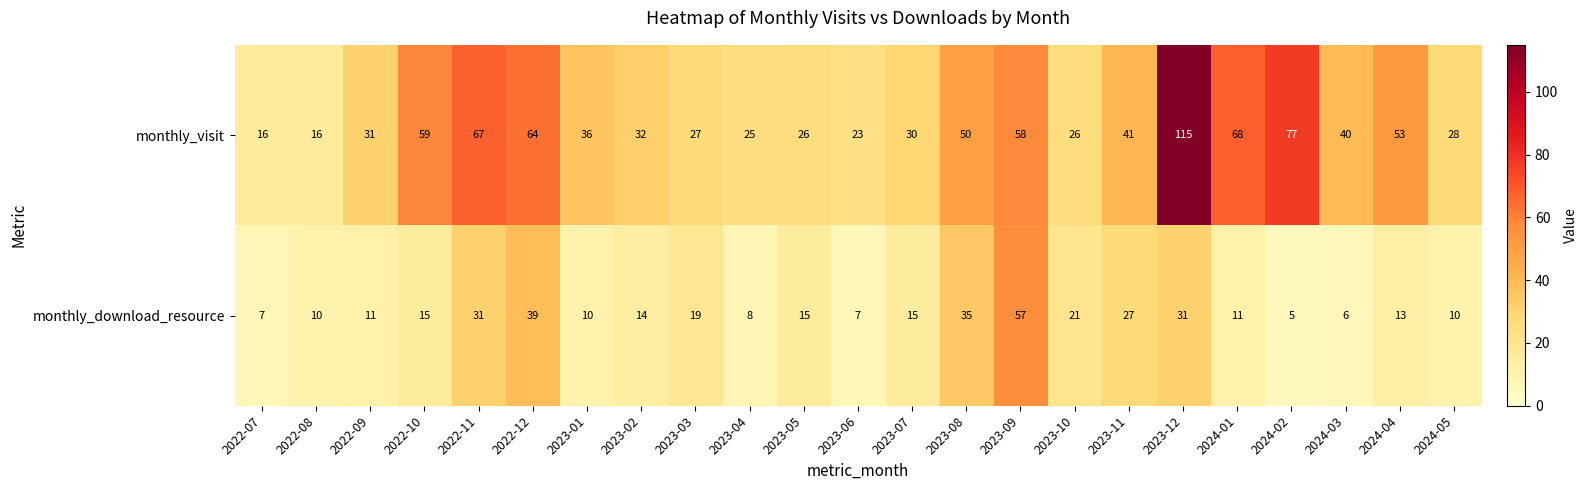

What value does the monthly_visit series have at 2023-07, to the nearest 10?

30